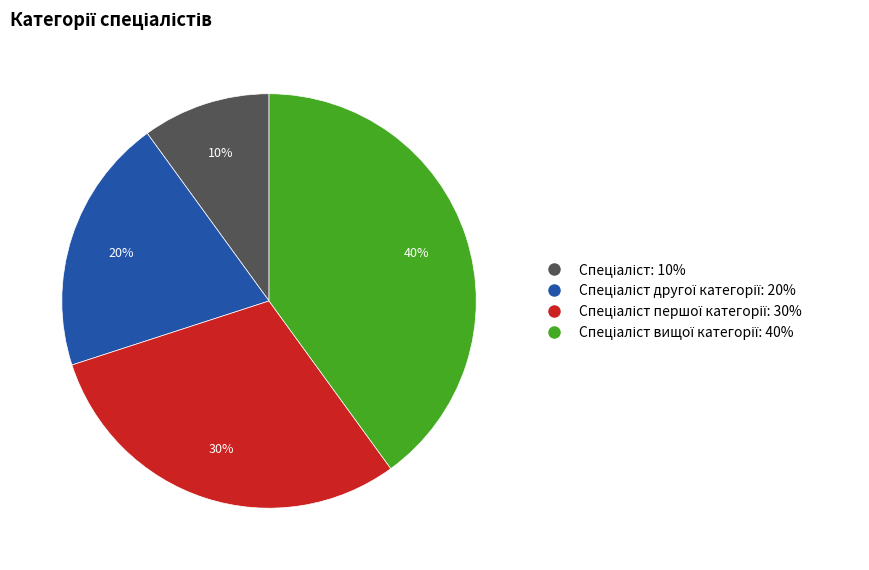

To the nearest percent, what is the average slice percentage?

25%